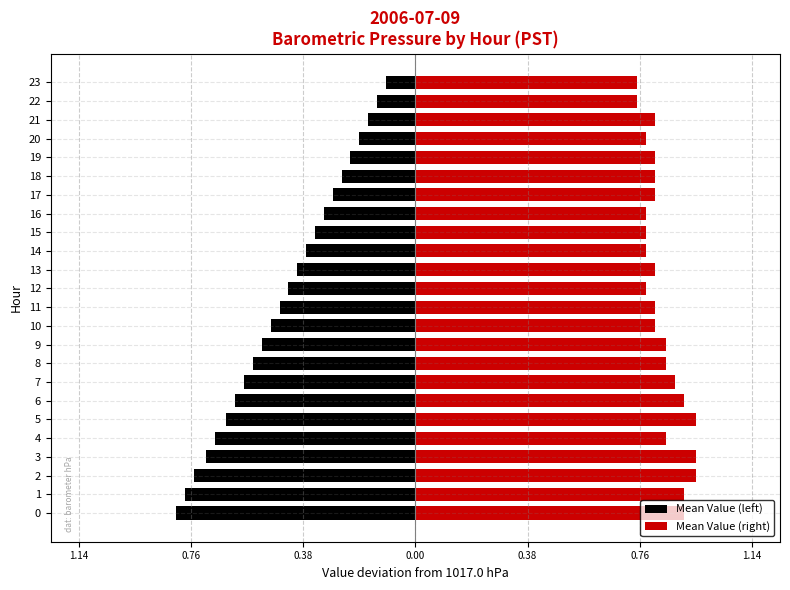

What is the sum of all Mean Value (left) values?

-10.8